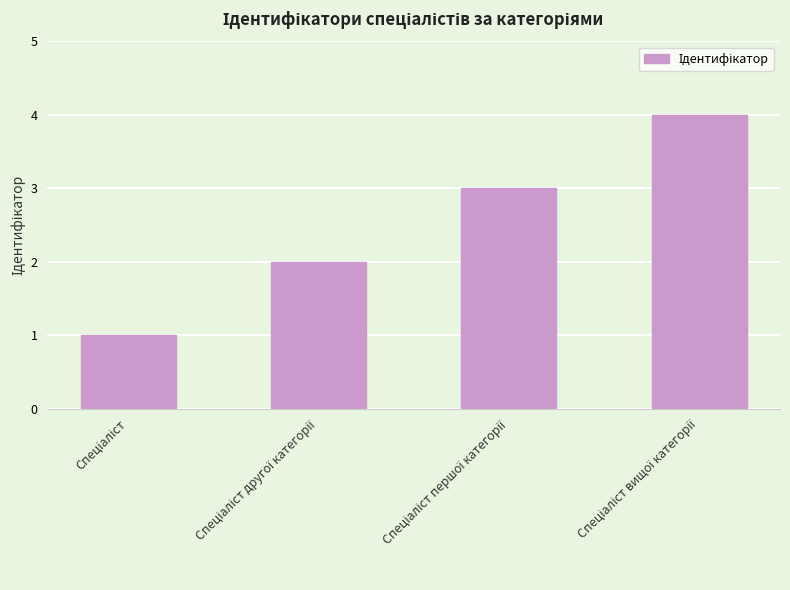

What is the difference between the maximum and minimum values?

3